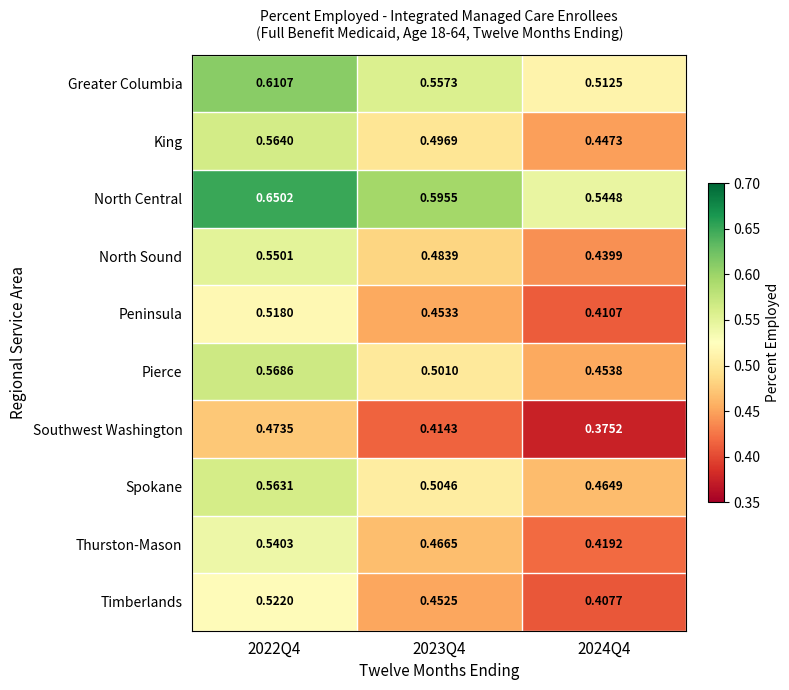

Rank the series by their maximum value, from lowest to highest.

Southwest Washington, Peninsula, Timberlands, Thurston-Mason, North Sound, Spokane, King, Pierce, Greater Columbia, North Central